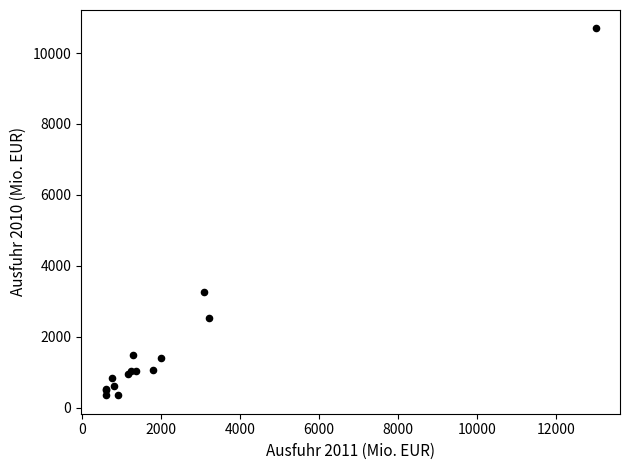

What Y value in the scatter plot is closest to 5520?

3248.7